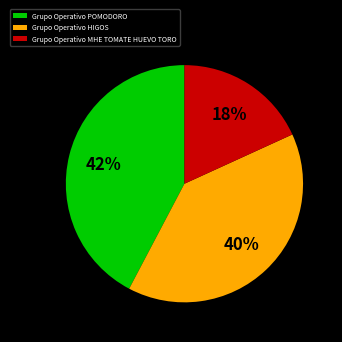

To the nearest percent, what is the combined percentage of Grupo Operativo HIGOS and Grupo Operativo MHE TOMATE HUEVO TORO?

58%